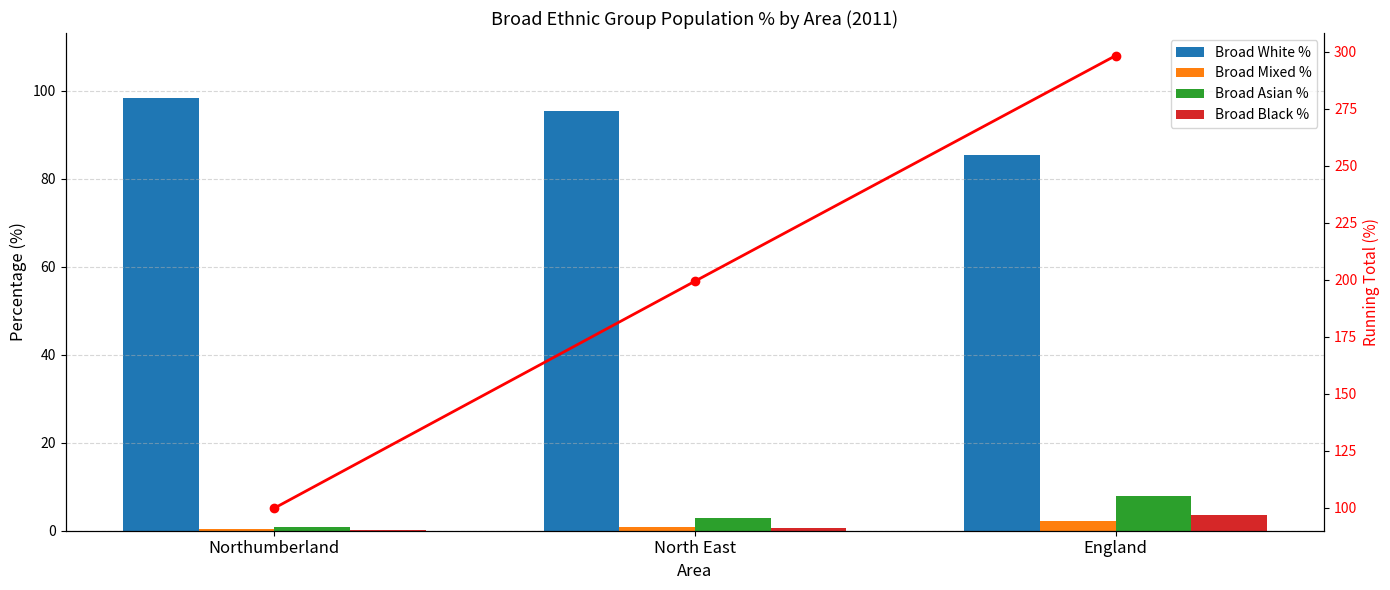

What is the label of the 3rd bar from the right?

Northumberland